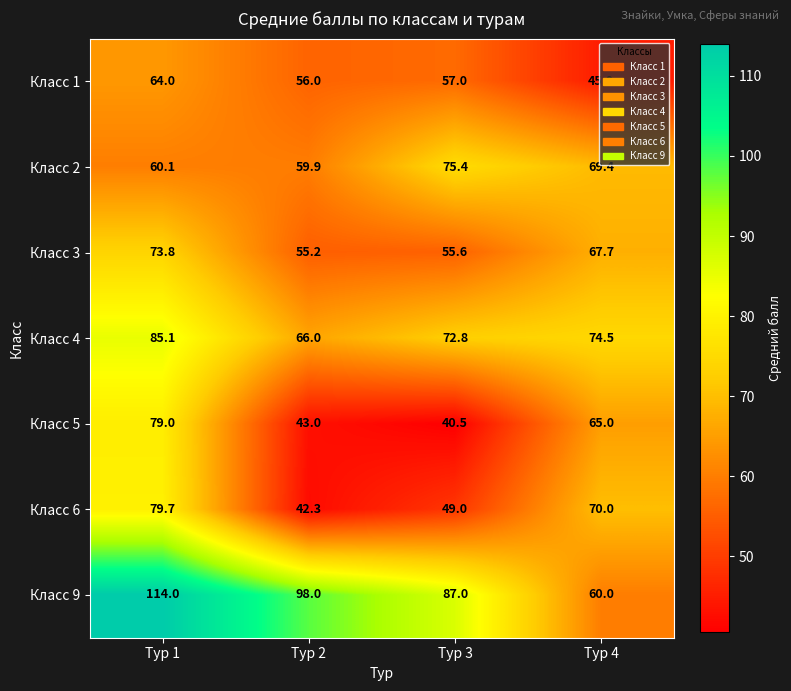

List the series in order of their peak value, lowest first.

Класс 1, Класс 3, Класс 2, Класс 5, Класс 6, Класс 4, Класс 9